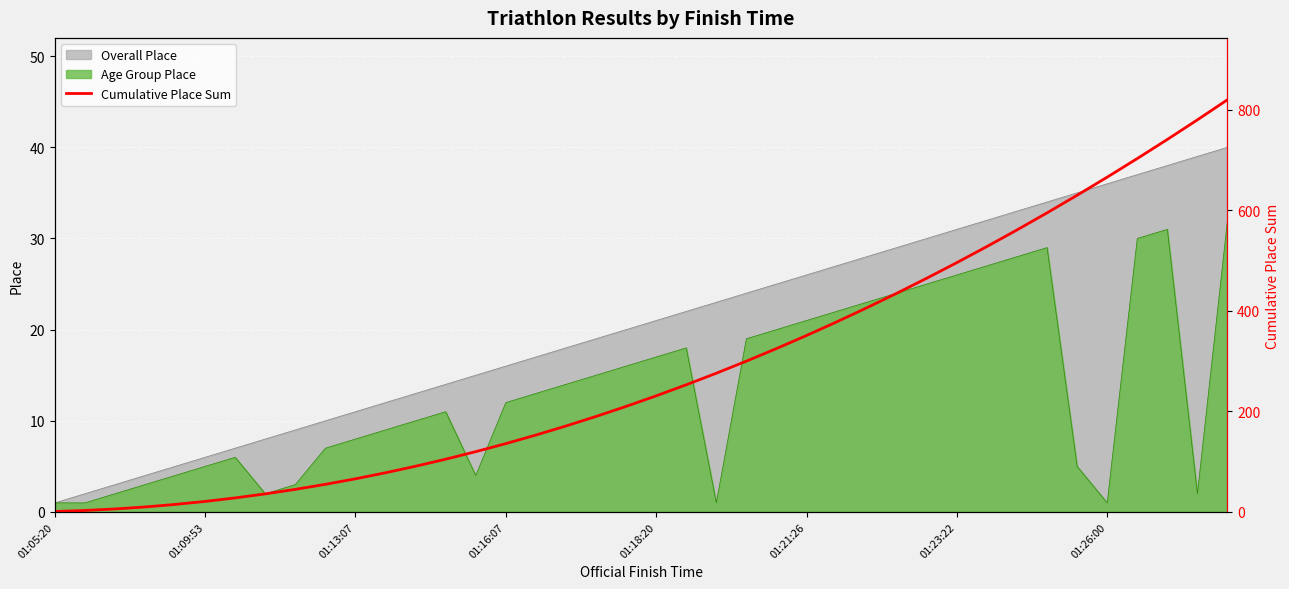

What is the sum of all values?

11480